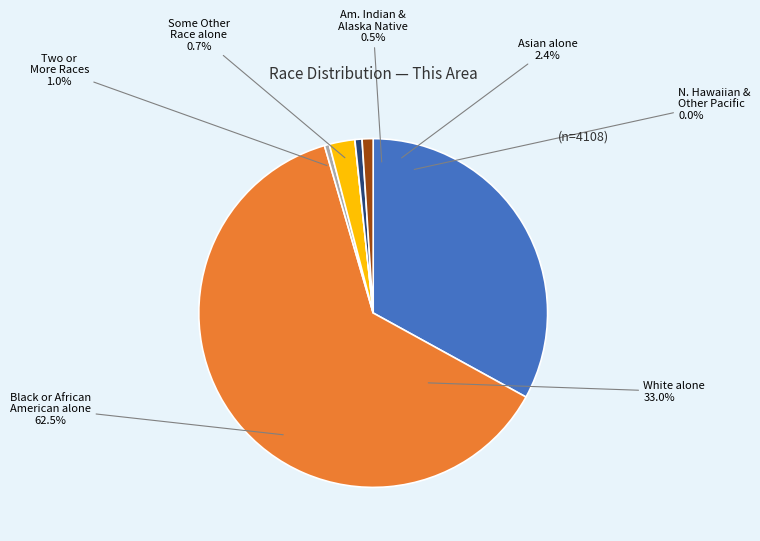

Between Black or African American alone and Some Other Race alone, which is larger?

Black or African American alone